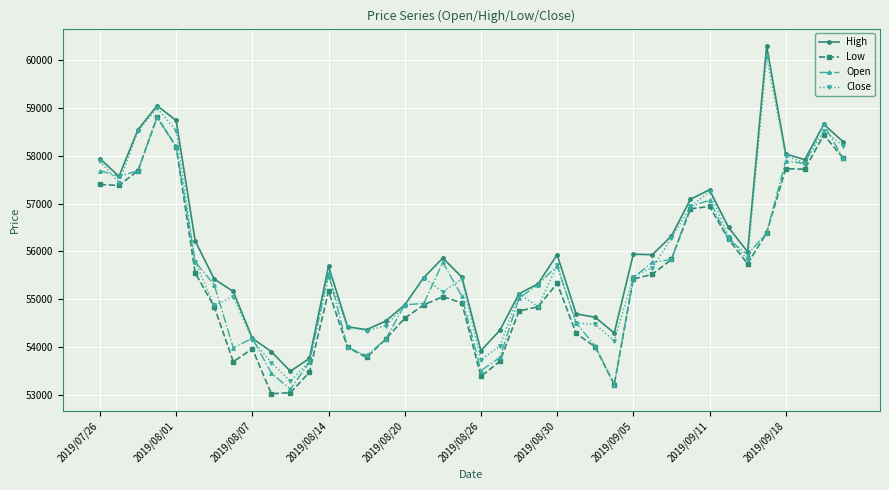

True or false: Open has more than 0 interior local peaks.

True